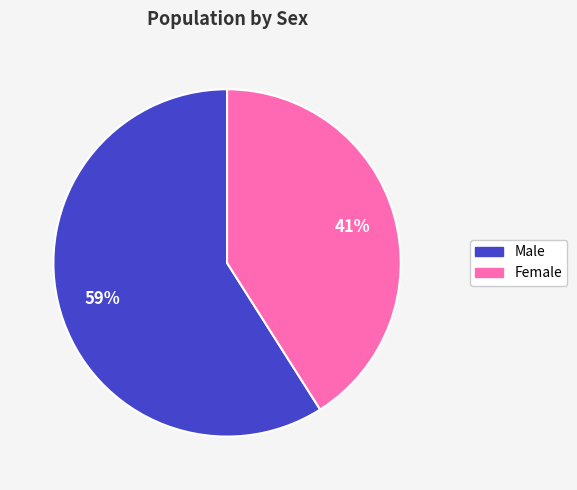

Is there any slice that represents more than half of the pie?

Yes